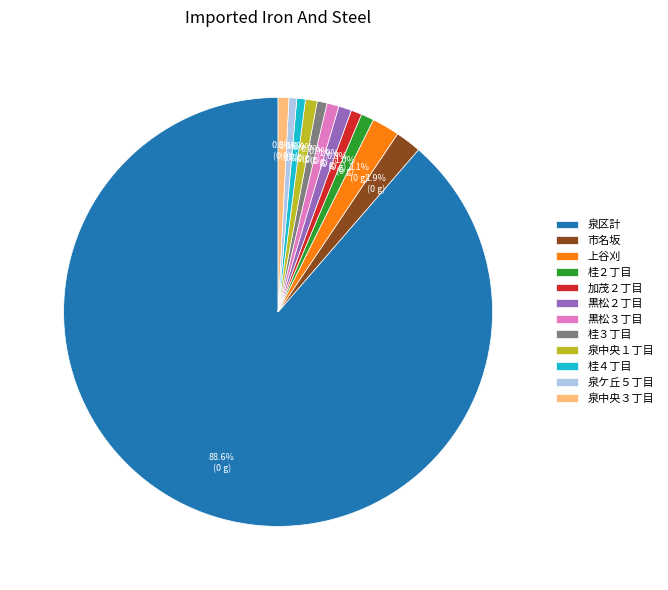

What is the majority slice?

泉区計